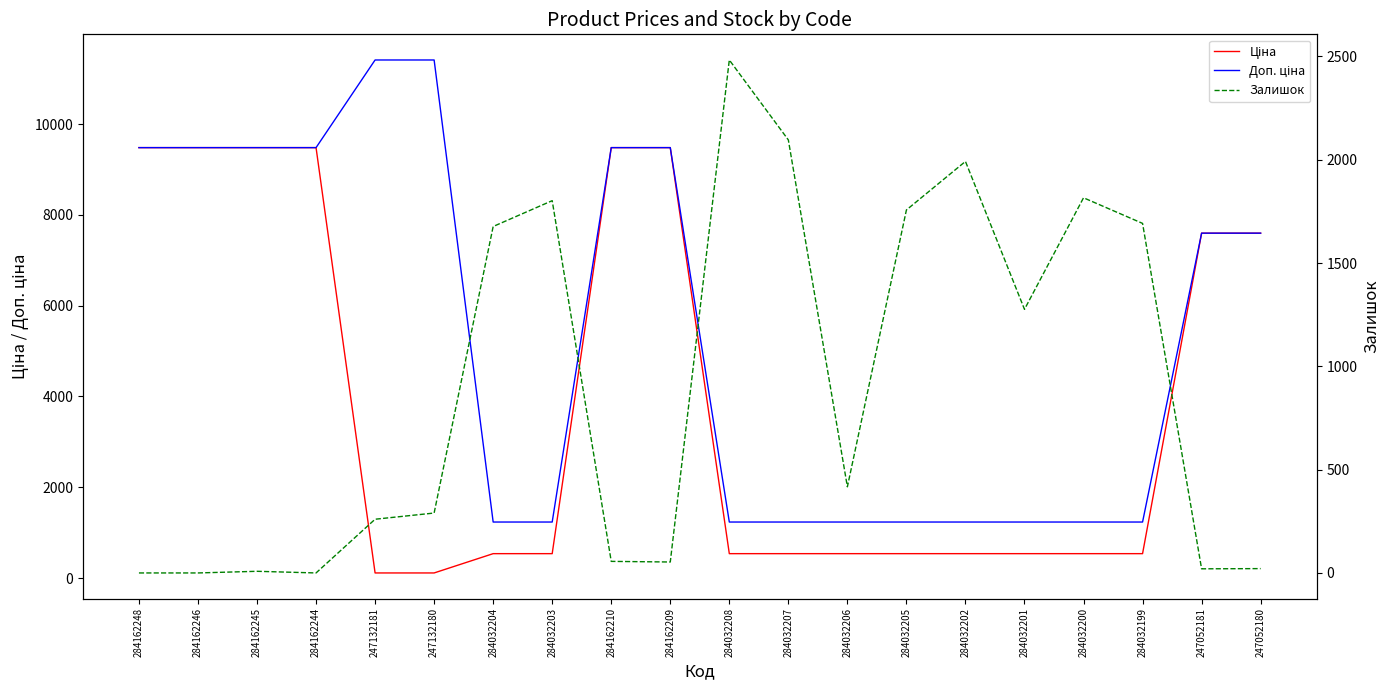

Is this an area chart (filled region under the line)?

No